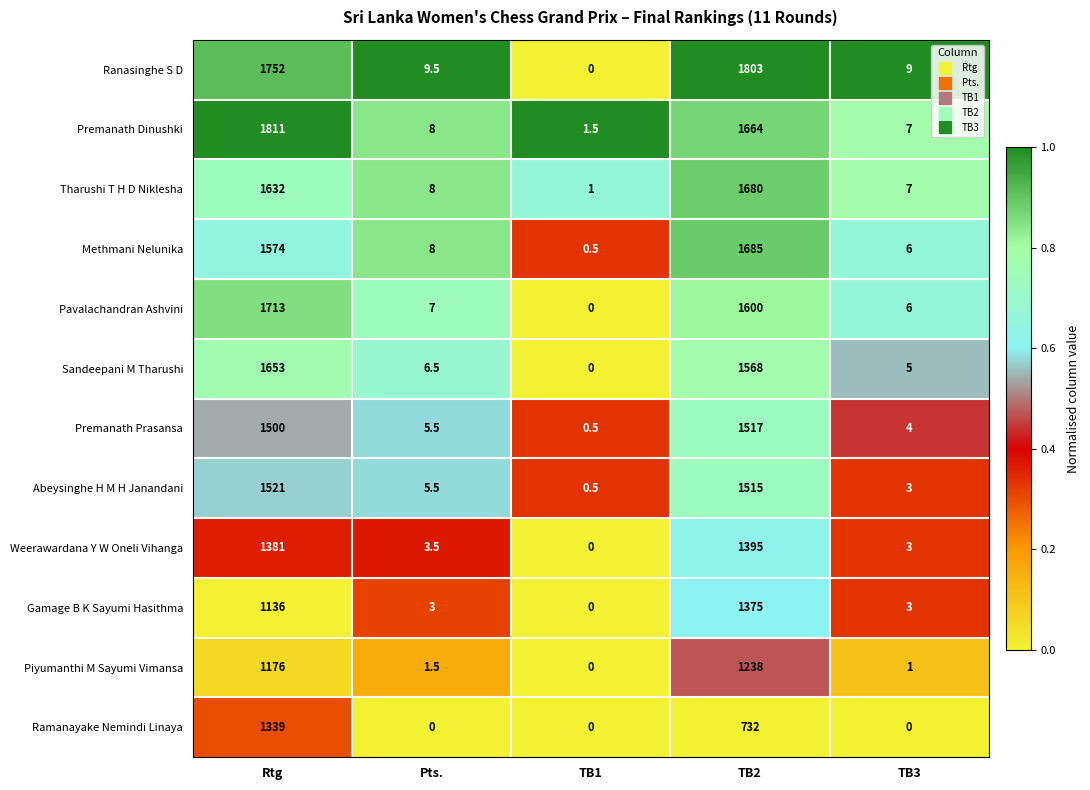

How many distinct data groups are displayed?

12